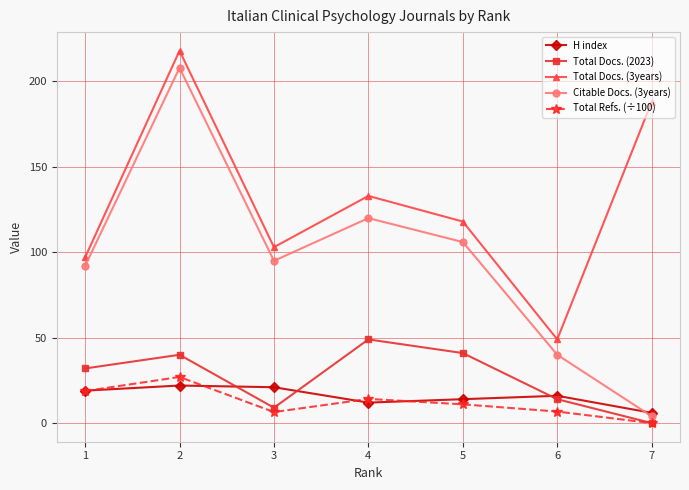

What is the difference between the highest and lowest values at 4?

121.0